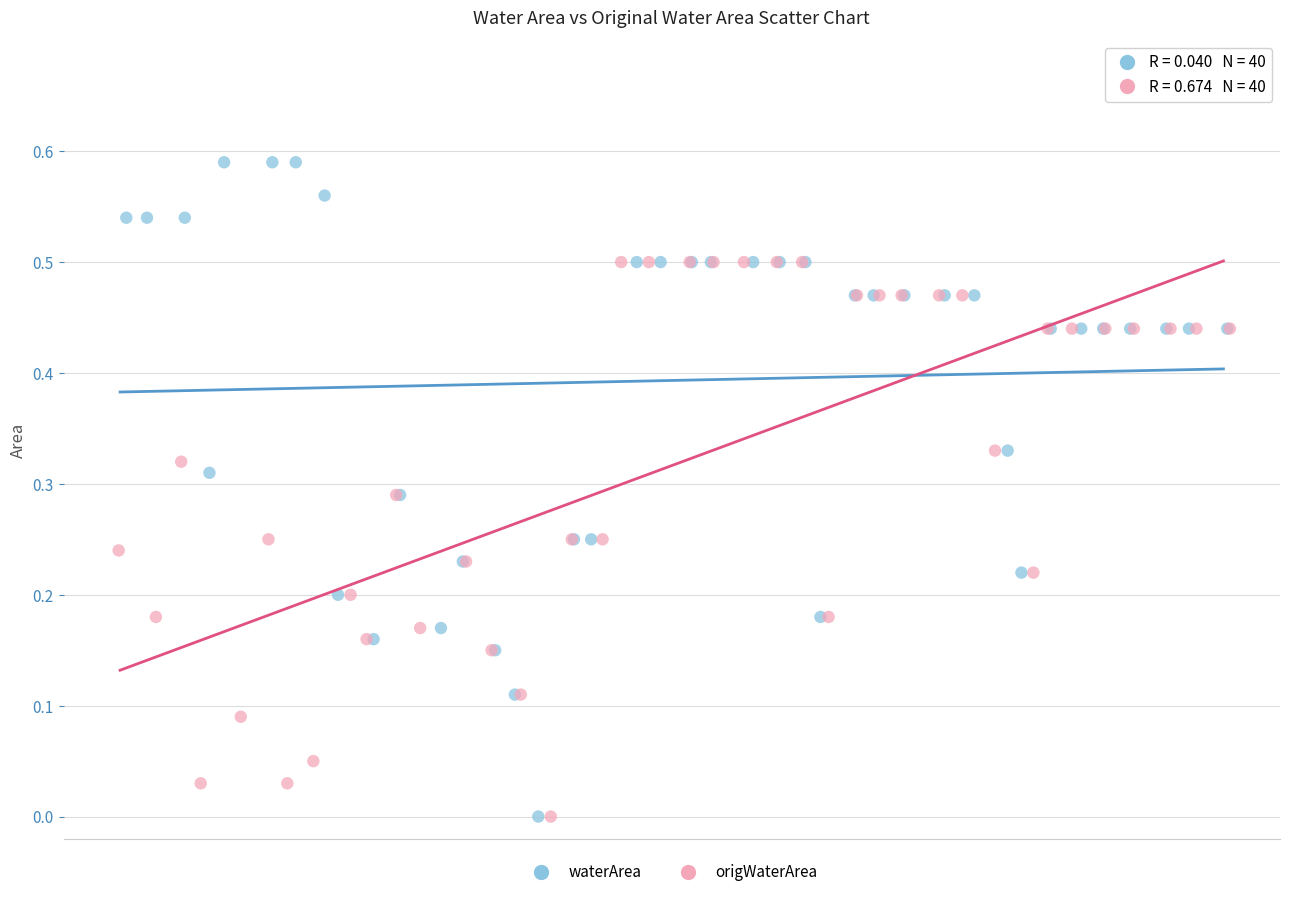

Which series reaches the maximum Y coordinate?

waterArea